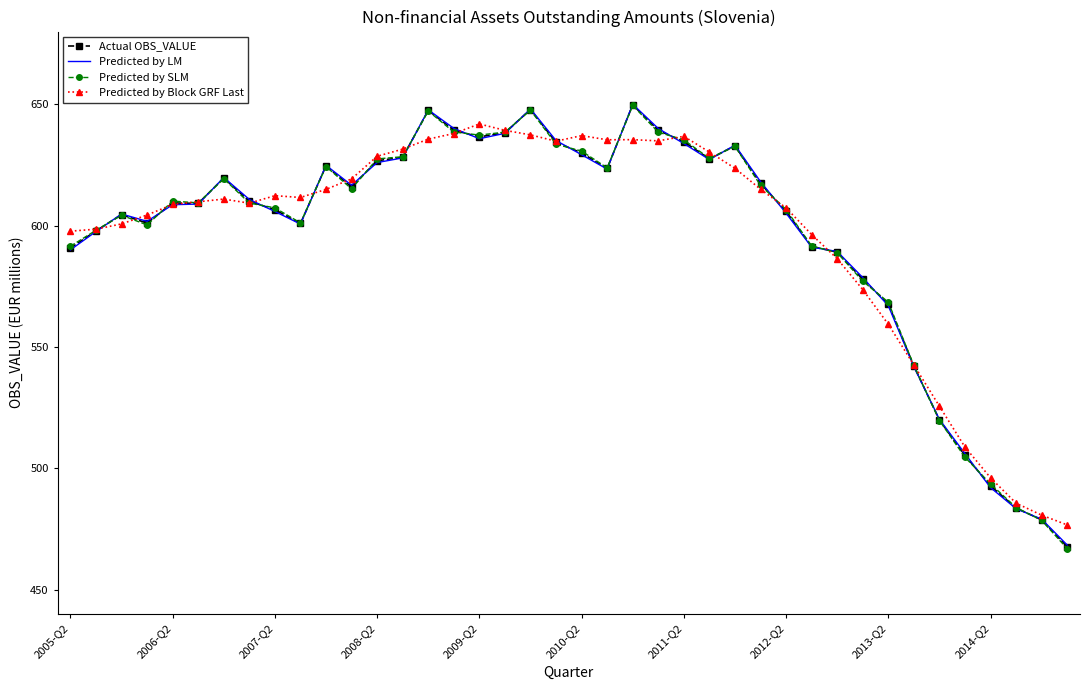

Which series has the largest range (max minus min)?

Predicted by SLM